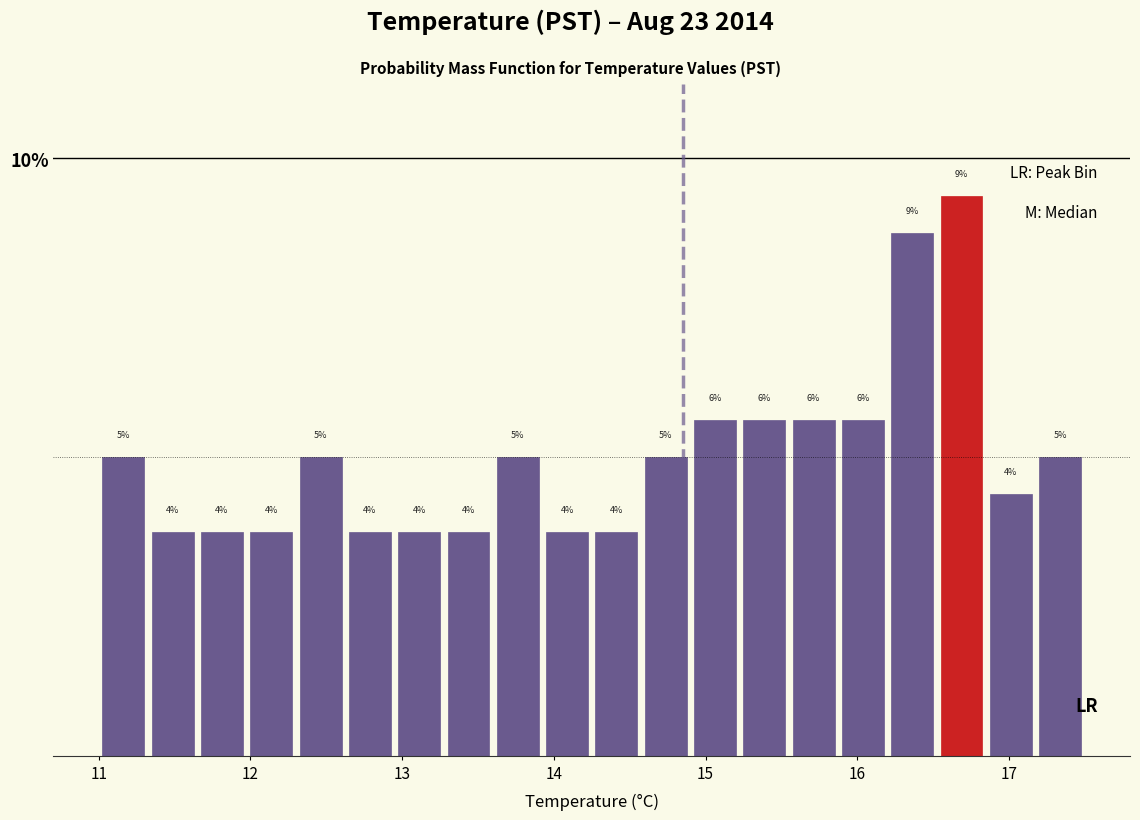

Around what value on the x-axis is the tallest bar? Give the approximate position of its centre, as read against the axis.

16.7